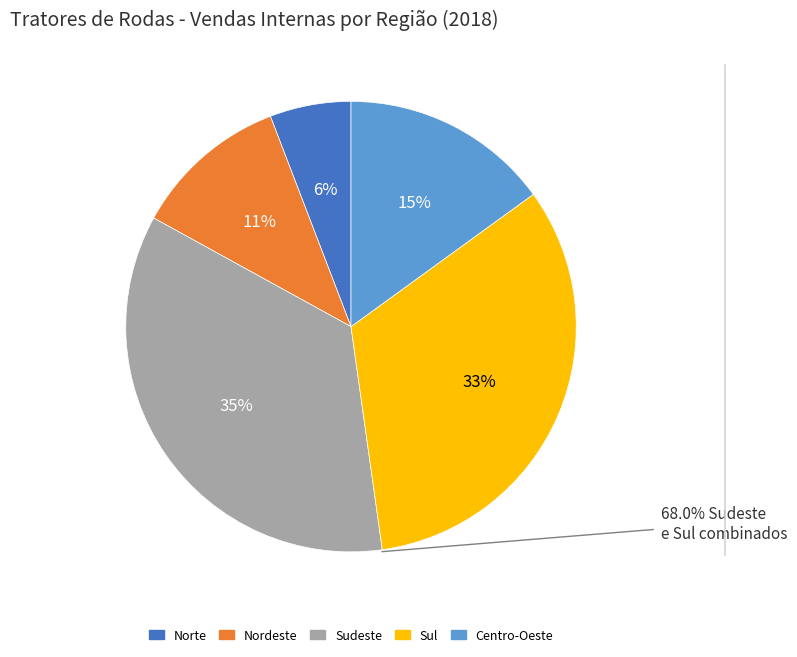

Which has a higher value, Sul or Sudeste?

Sudeste